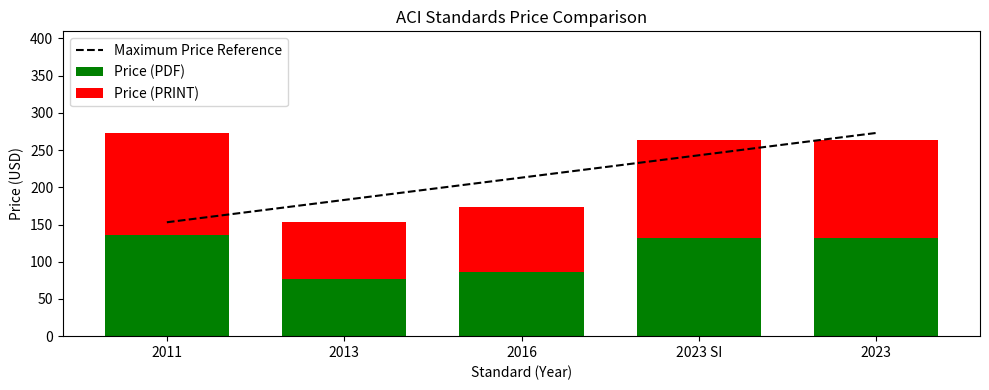

Which category has the lowest value in the Price (PDF) series?

2013